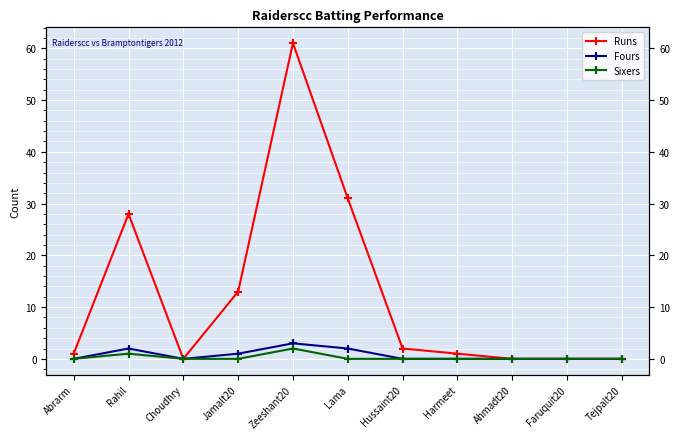

What is the maximum value for Fours?

3